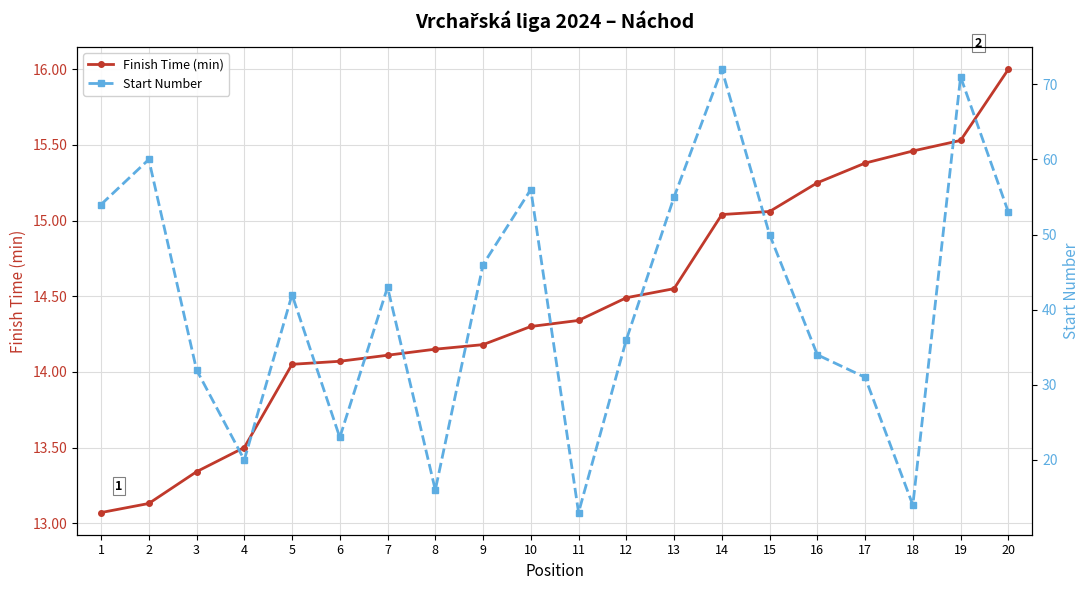

Between 2 and 16, which series saw the biggest shift?

Start Number